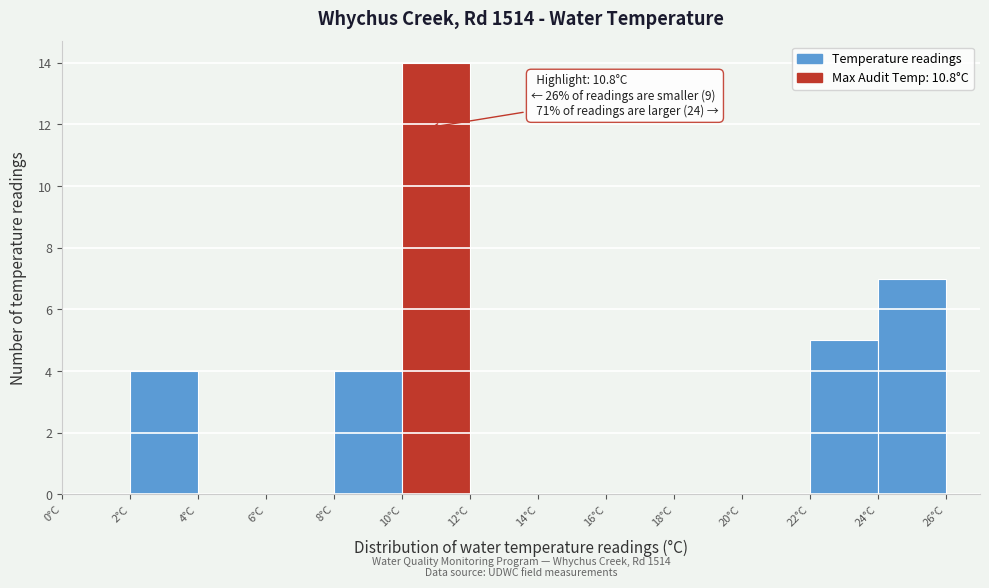

Which range on the x-axis has the tallest bar?

10 to 12